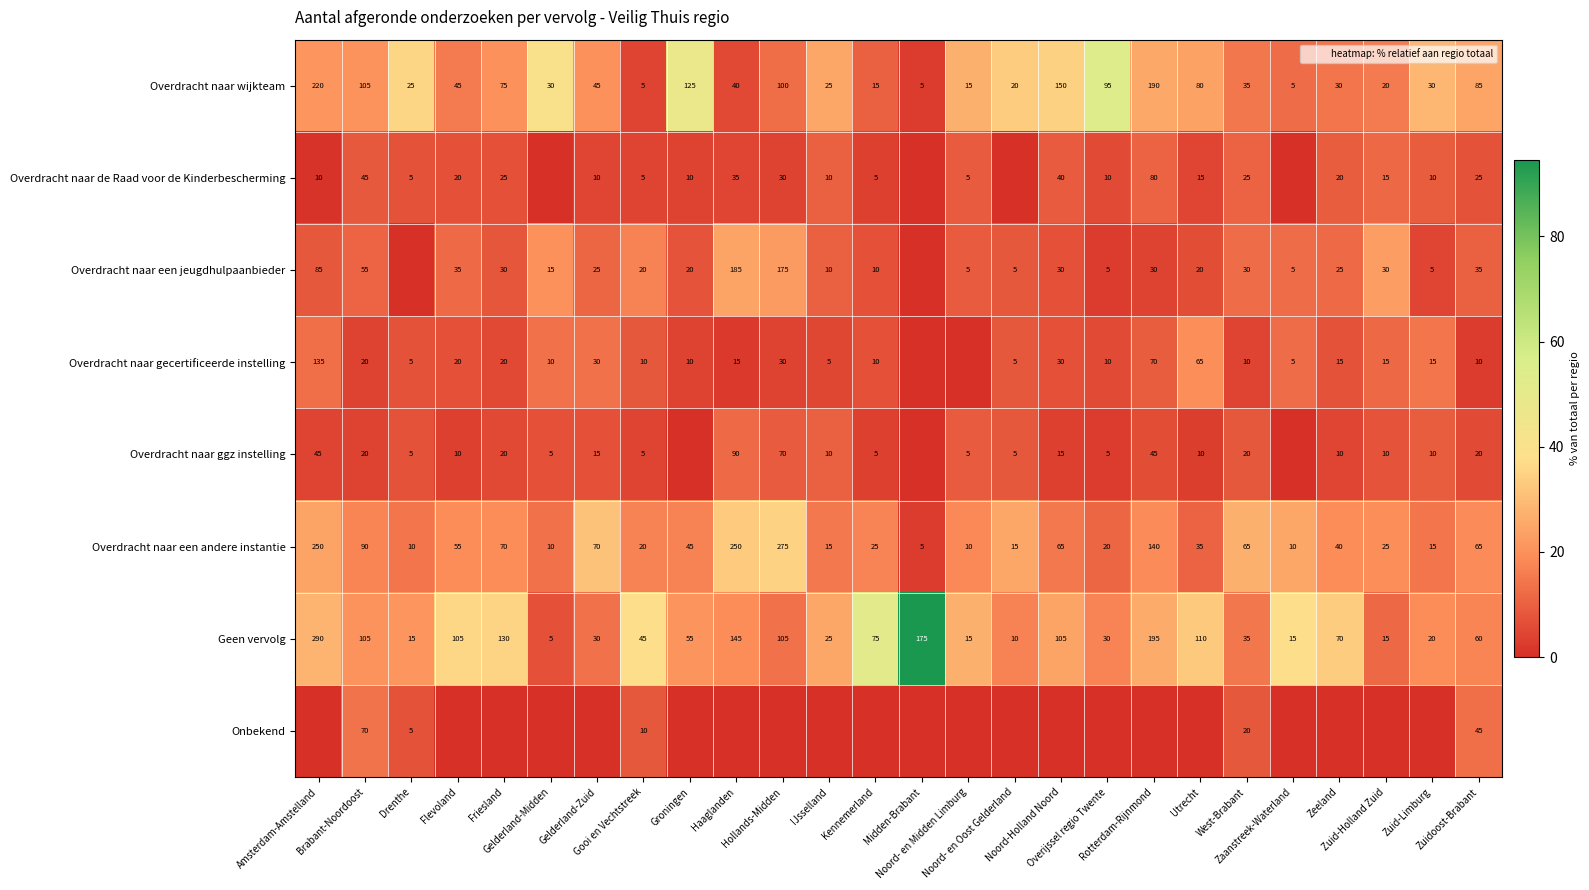

Is the value of Onbekend at Noord- en Oost Gelderland greater than the value of Overdracht naar ggz instelling at Noord- en Oost Gelderland?

No